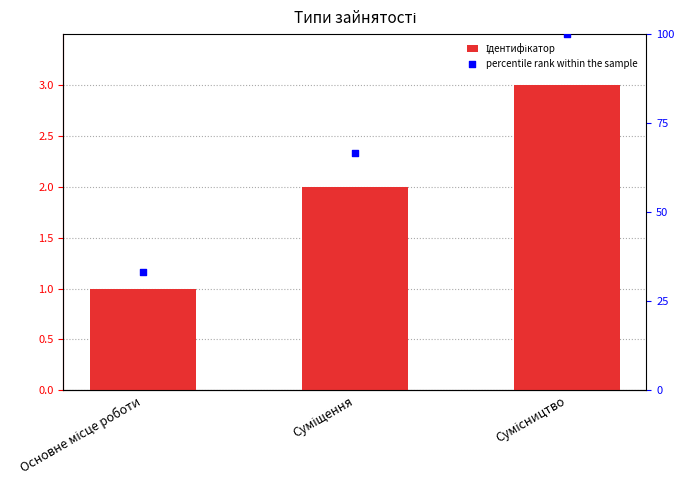

At how many categories does at least one series exceed 32?

3